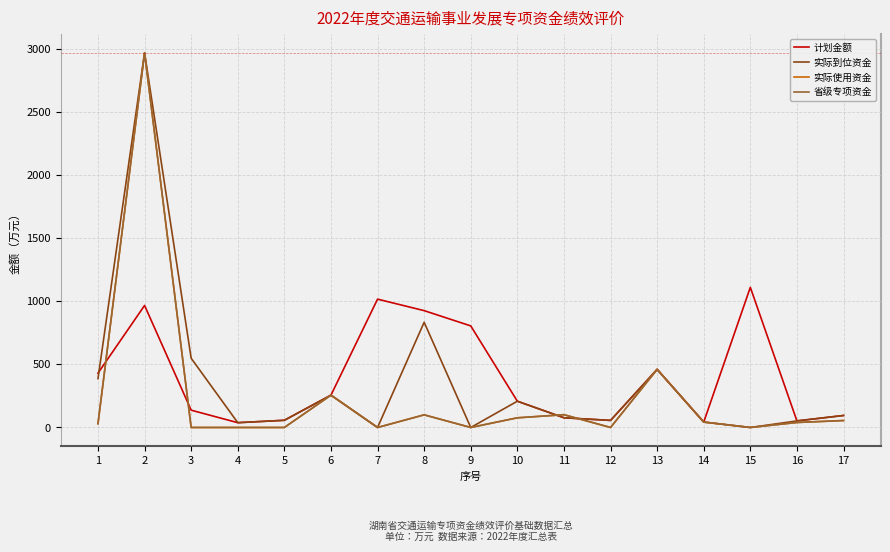

Reading left to right, list all the values displayed in this chart.

计划金额: 430.0	966.0	137.0	38.0	57.0	256.0	1016.0	925.0	804.2	208.0	77.0	56.0	460.0	43.0	1109.5	52.0	95.0
实际到位资金: 387.0	2966.0	548.0	38.0	57.0	256.0	0.0	833.0	0.0	208.0	77.0	56.0	460.0	43.0	0.0	52.0	95.0
实际使用资金: 30.0	2966.0	0.0	0.0	0.0	256.0	0.0	100.0	0.0	76.6	101.2	0.0	460.0	43.0	0.0	39.6	55.0
省级专项资金: 30.0	2966.0	0.0	0.0	0.0	256.0	0.0	100.0	0.0	76.6	101.2	0.0	460.0	43.0	0.0	39.6	55.0